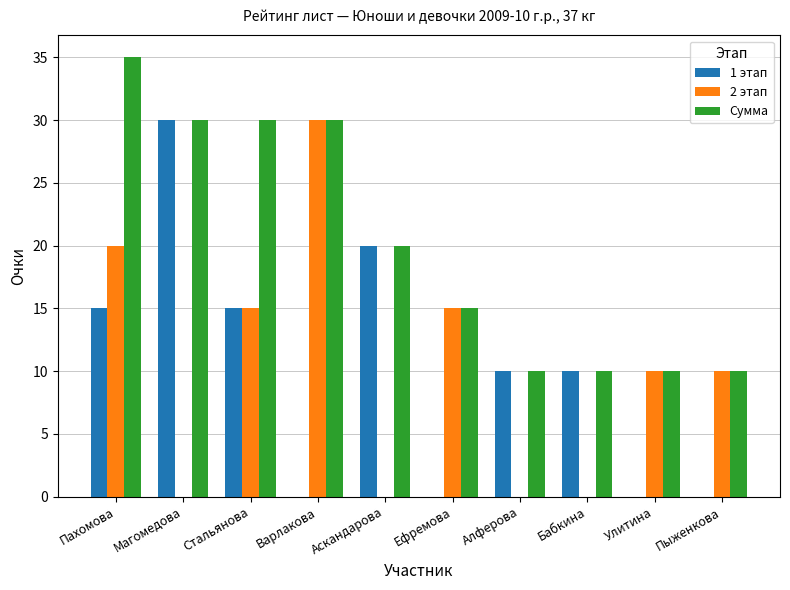

Count the number of categories in the chart.

10